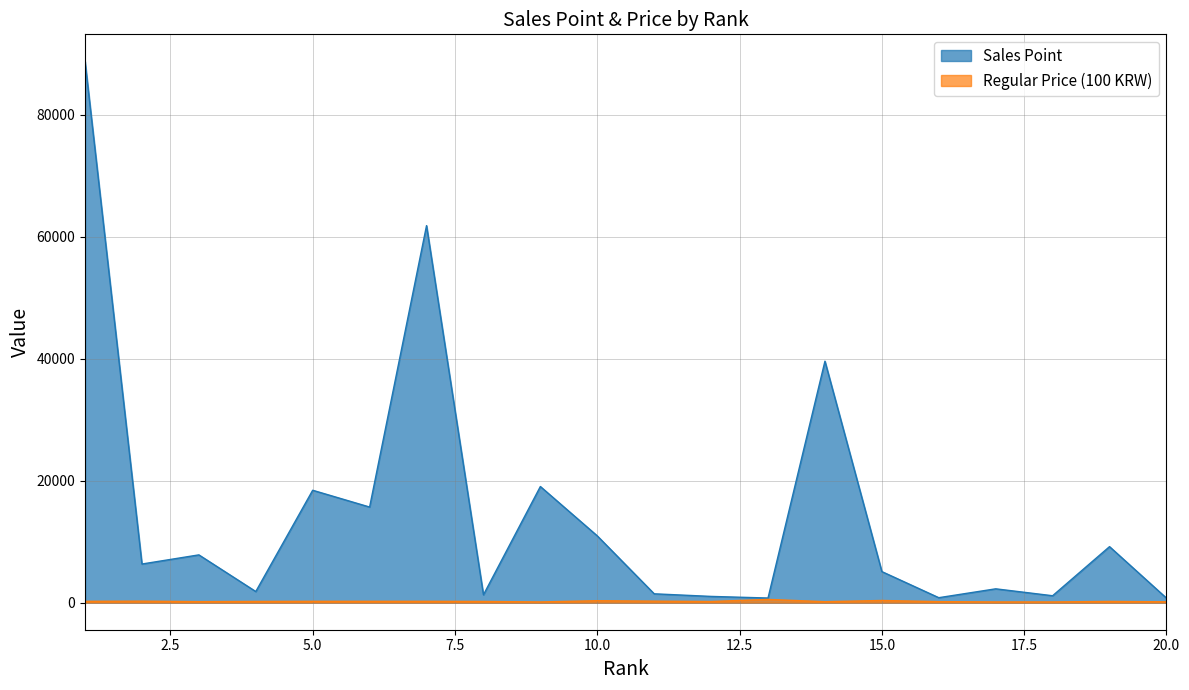

At which category does Regular Price (100 KRW) reach its first local valley?

3